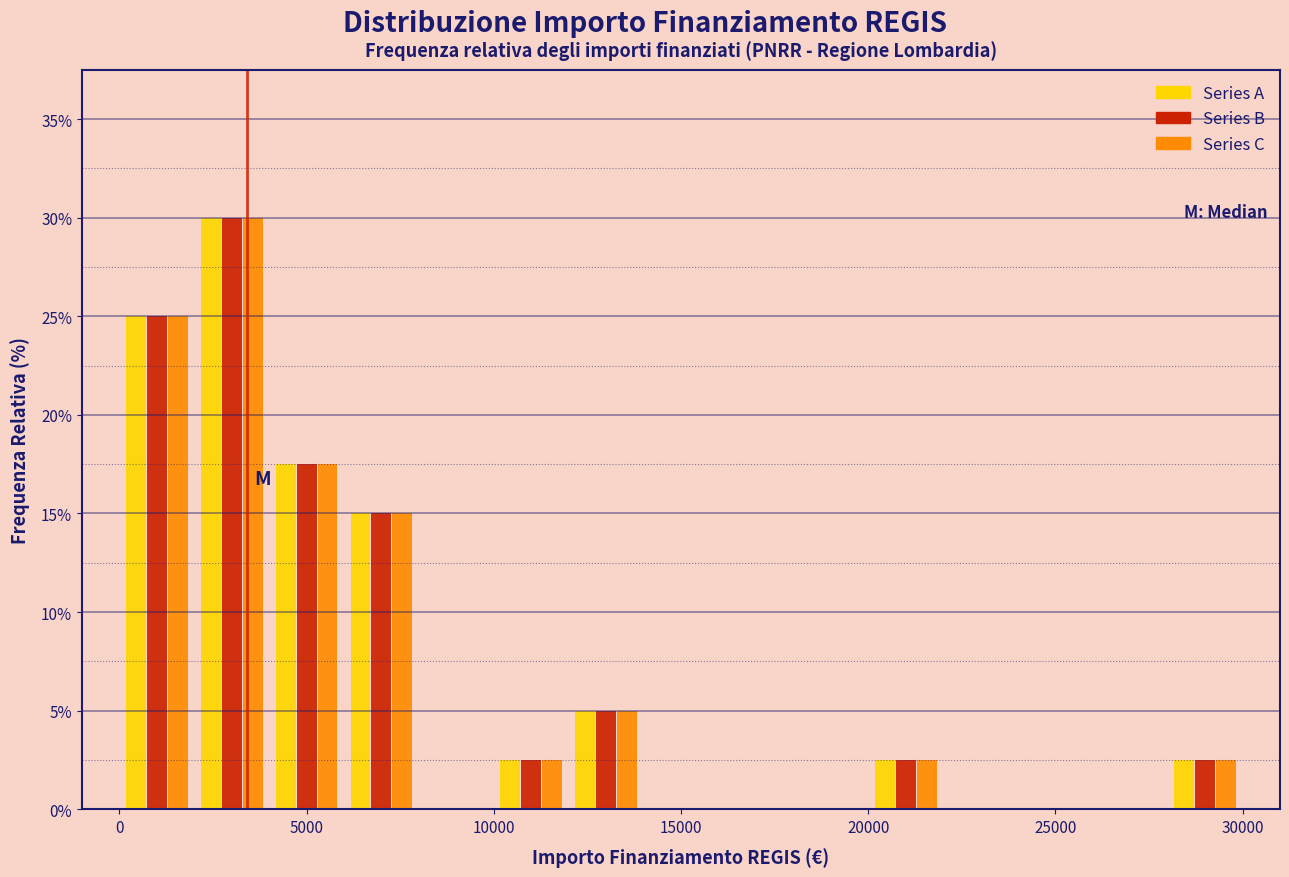

What is the height of the Series B bar covering 28000 to 30000 on the x-axis? The values are not printed on the chart, so give them approximately, as read against the axis.

2.5